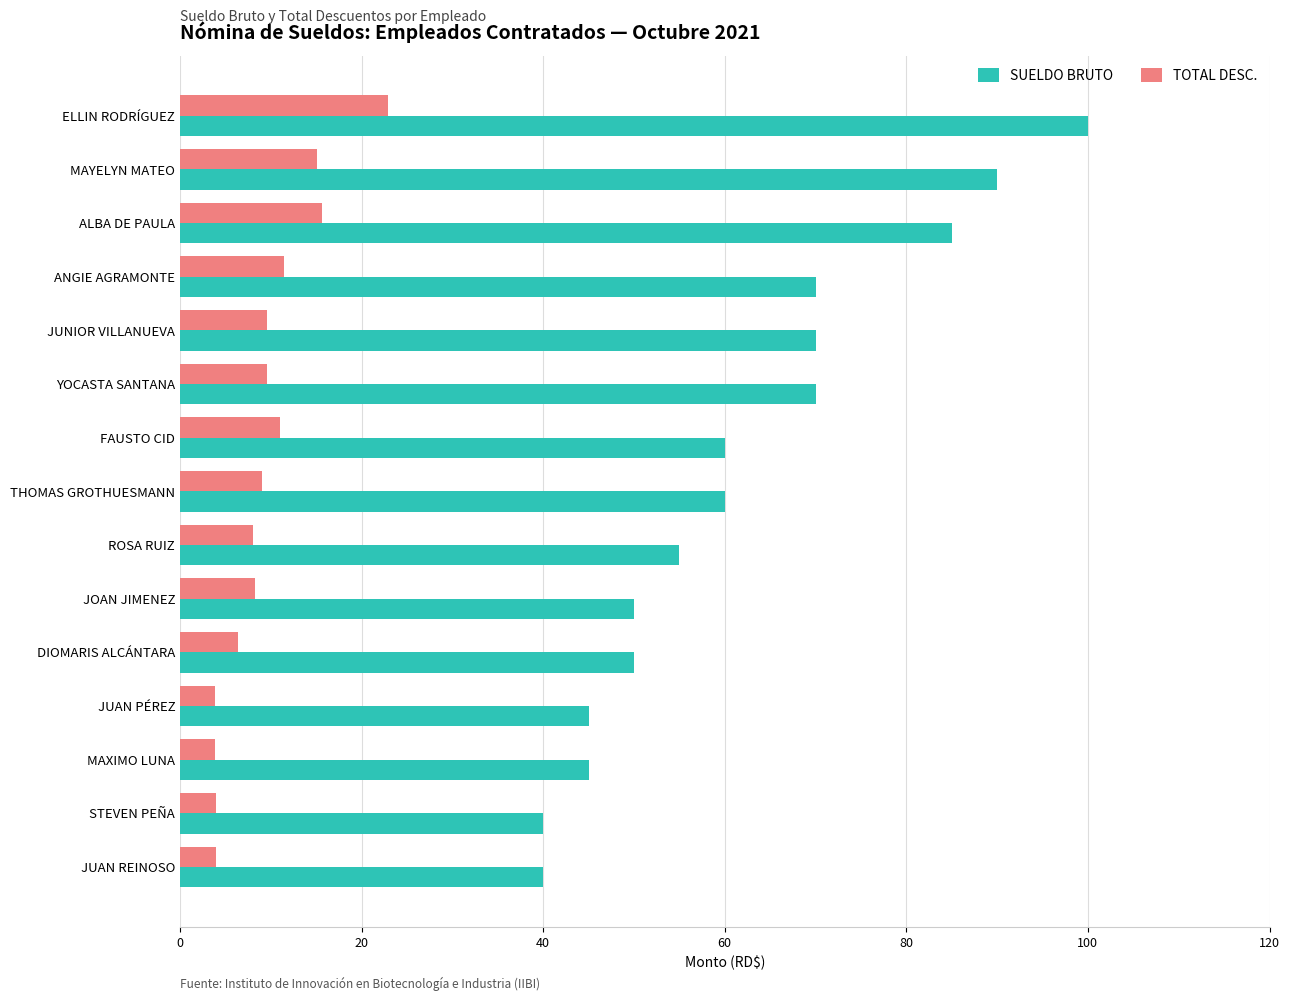

Which series has the widest spread of values?

SUELDO BRUTO